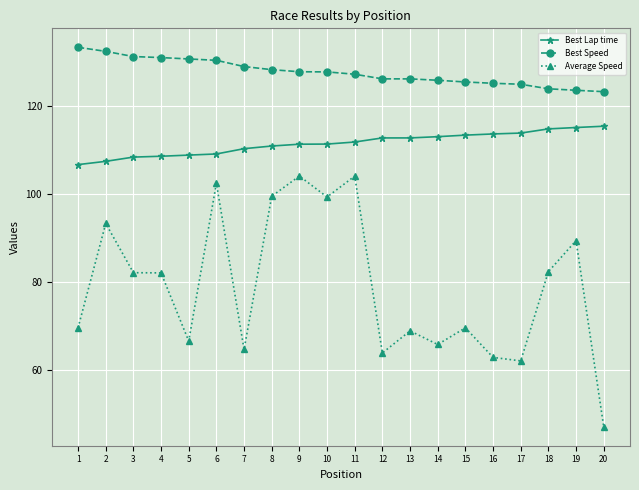

True or false: Average Speed and Best Speed intersect in this chart.

False